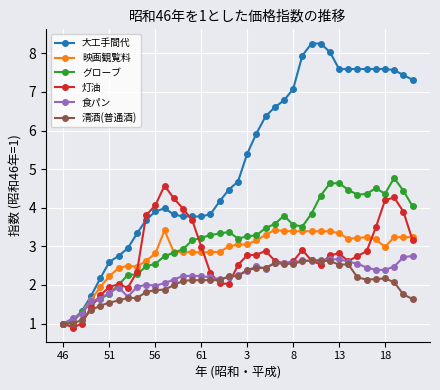

List the series in order of their peak value, lowest first.

清酒(普通酒), 食パン, 映画観覧料, 灯油, グローブ, 大工手間代